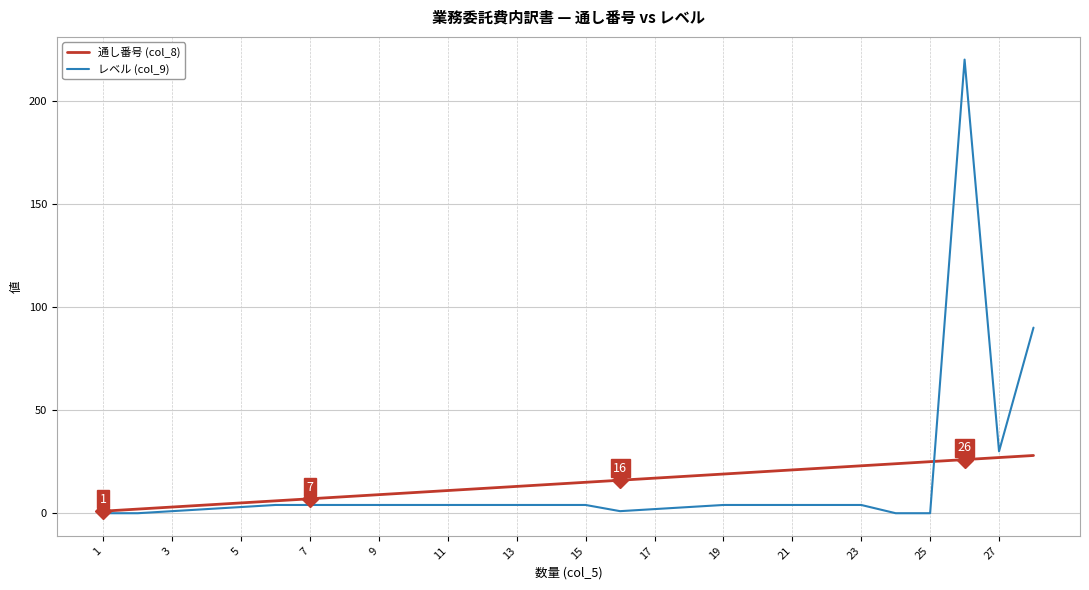

Rank the series by their maximum value, from highest to lowest.

レベル (col_9), 通し番号 (col_8)